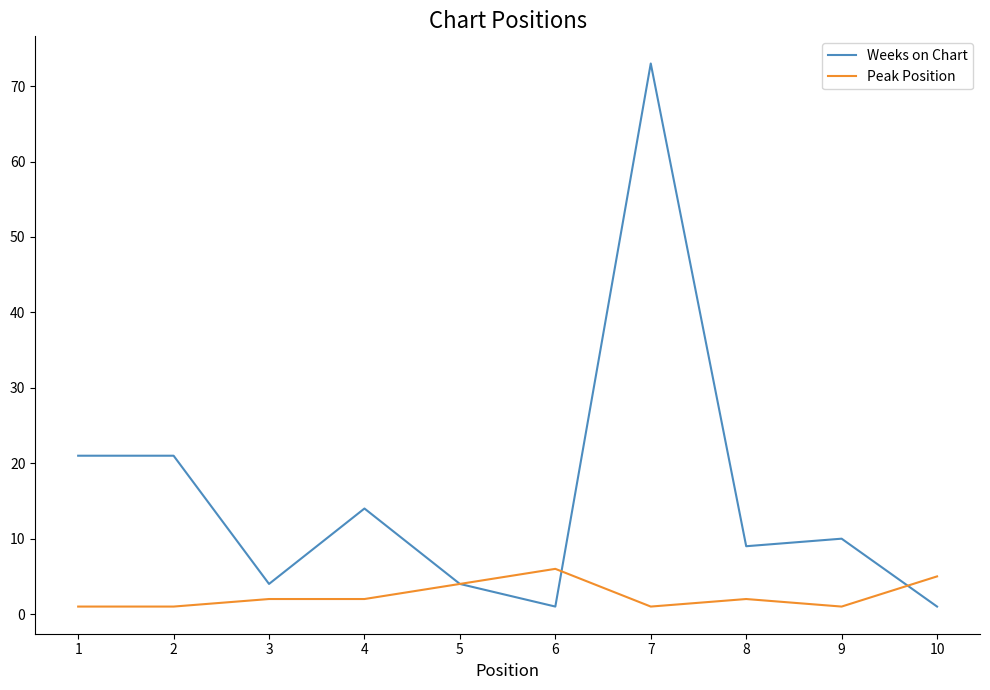

Reading left to right, what are all the values shown in this chart?

Weeks on Chart: 1=21	2=21	3=4	4=14	5=4	6=1	7=73	8=9	9=10	10=1
Peak Position: 1=1	2=1	3=2	4=2	5=4	6=6	7=1	8=2	9=1	10=5